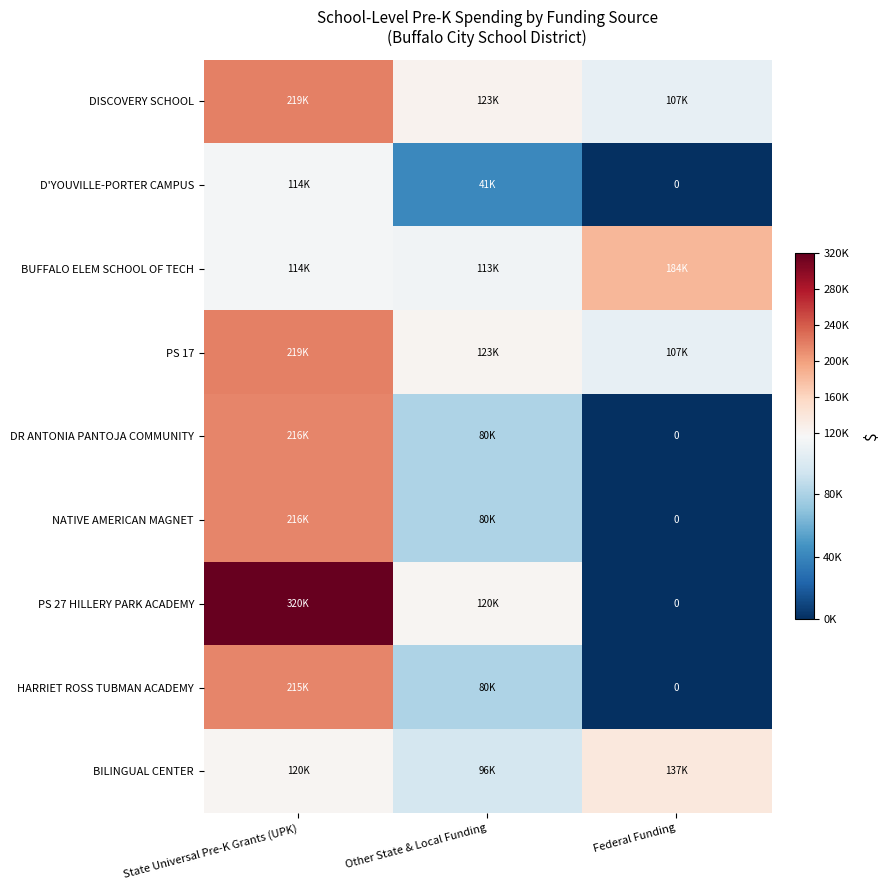

Where does the BUFFALO ELEM SCHOOL OF TECH series first go above 114590?

Federal Funding